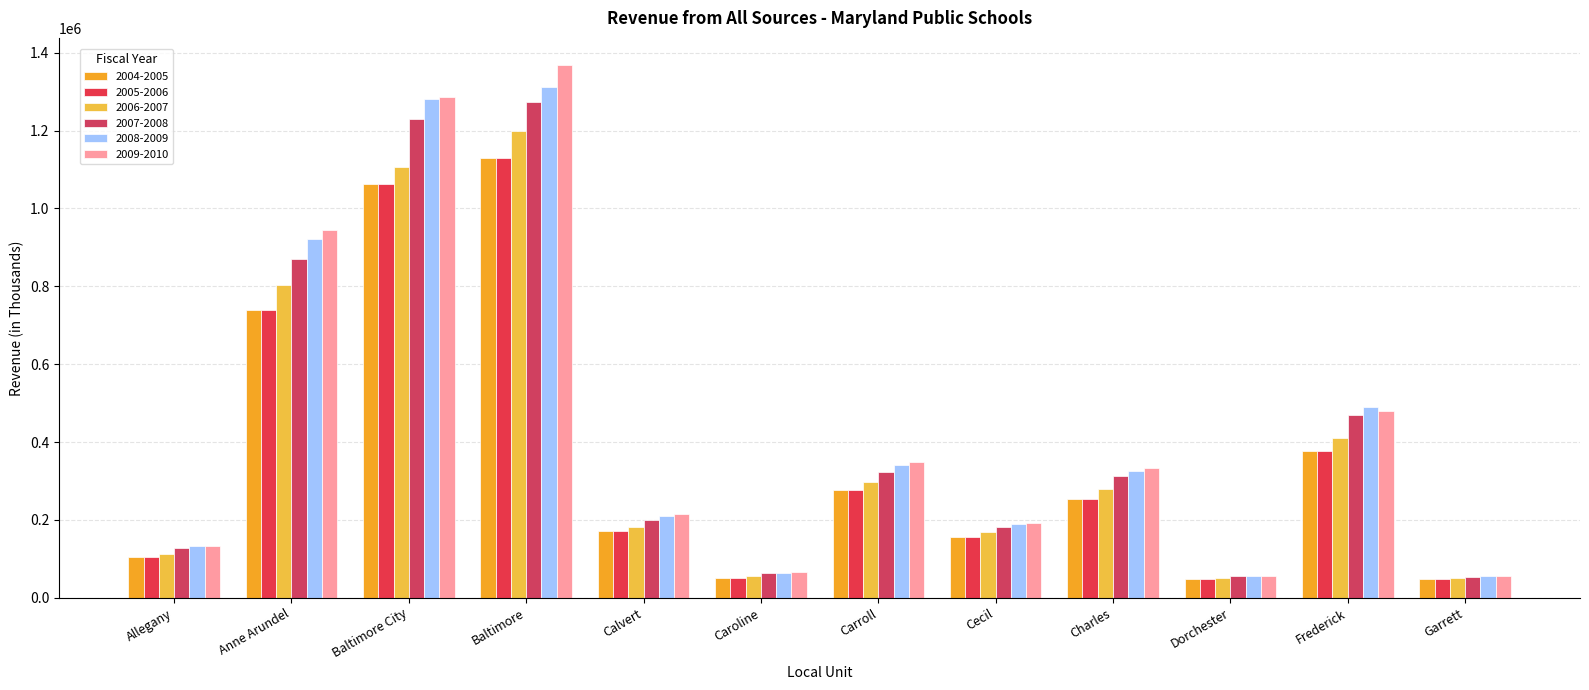

What position from the right is Frederick?

2